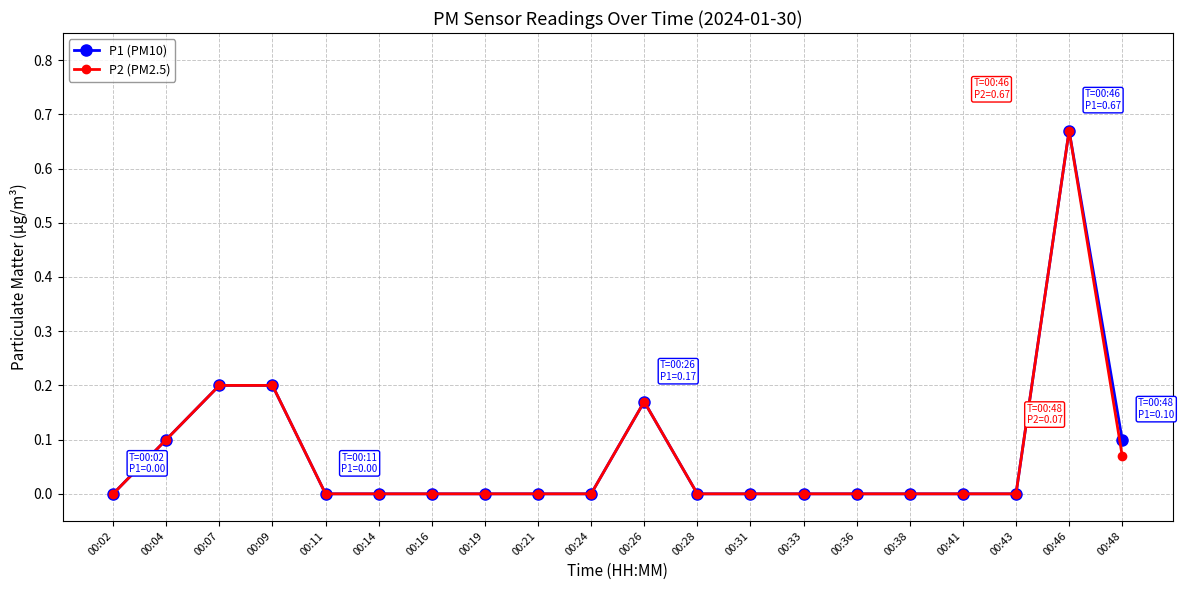

The value of P2 (PM2.5) at 00:28 is 0.3. True or false?

False